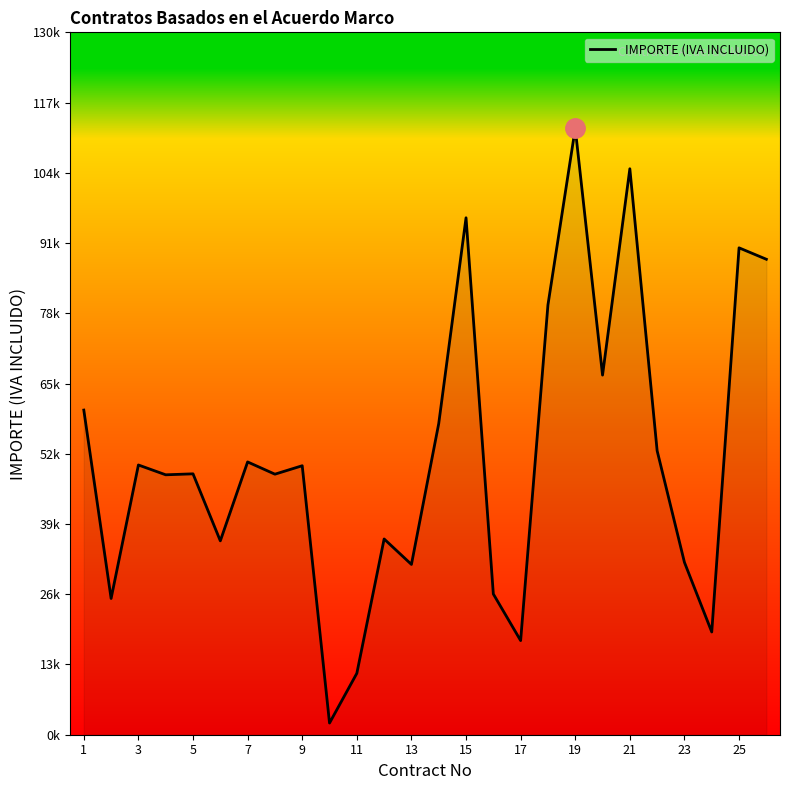

Is this an area chart (filled region under the line)?

Yes